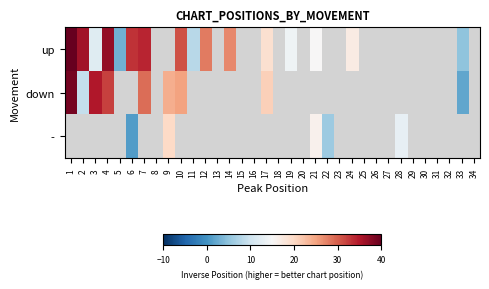

How many categories are shown in the chart?

34